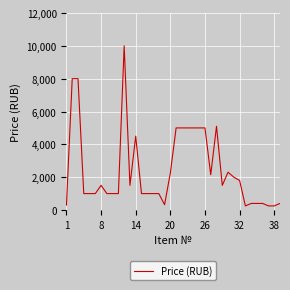

What is the difference between the maximum and minimum values?

9750